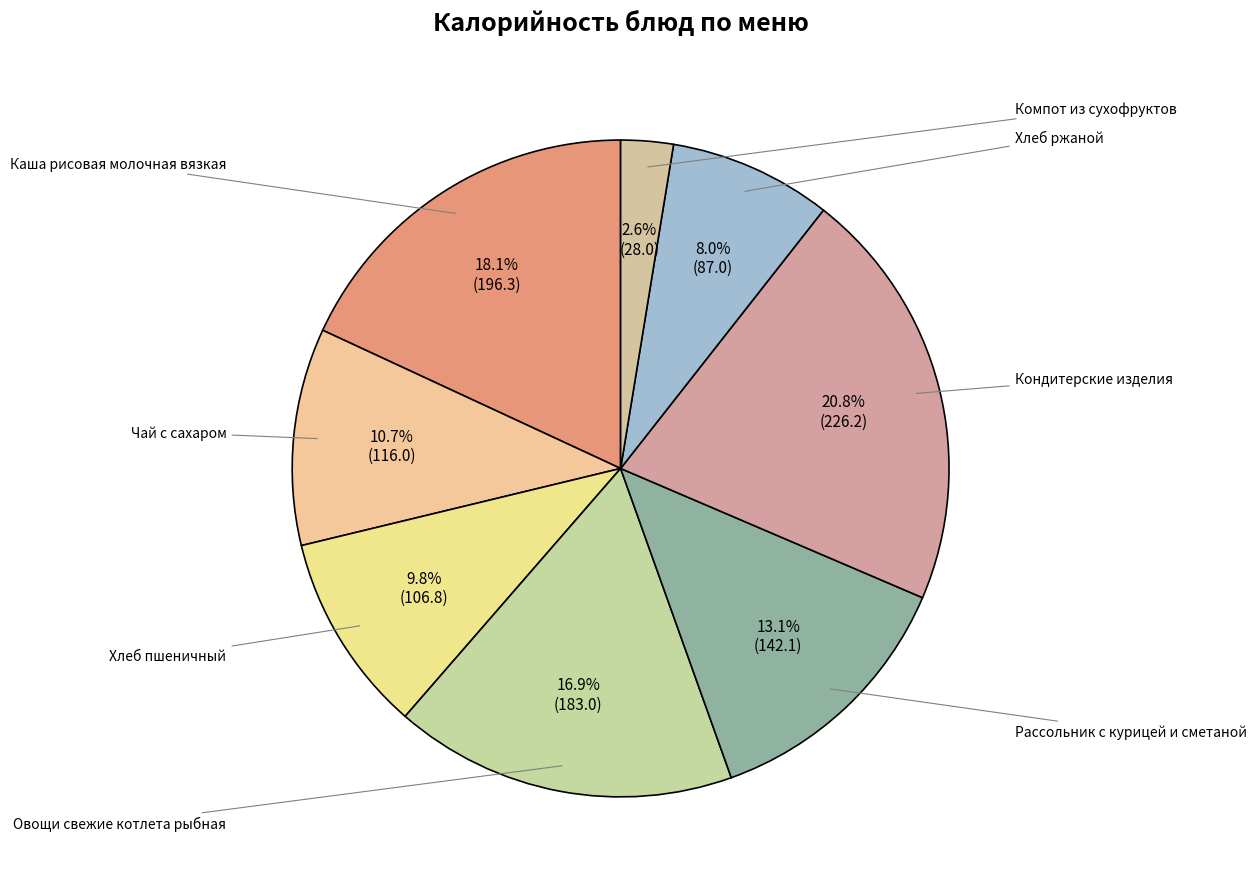

What is the total percentage of Хлеб ржаной and Рассольник с курицей и сметаной?

21.1%